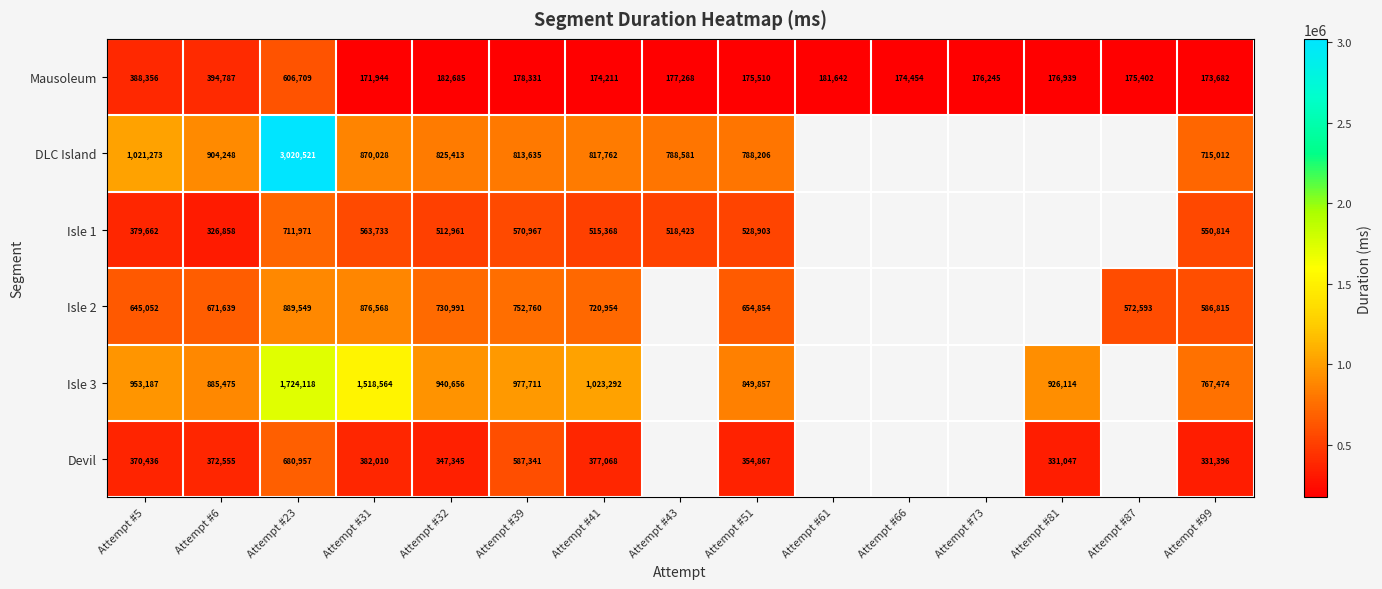

The Devil series shows 331047 at Attempt #81. True or false?

True